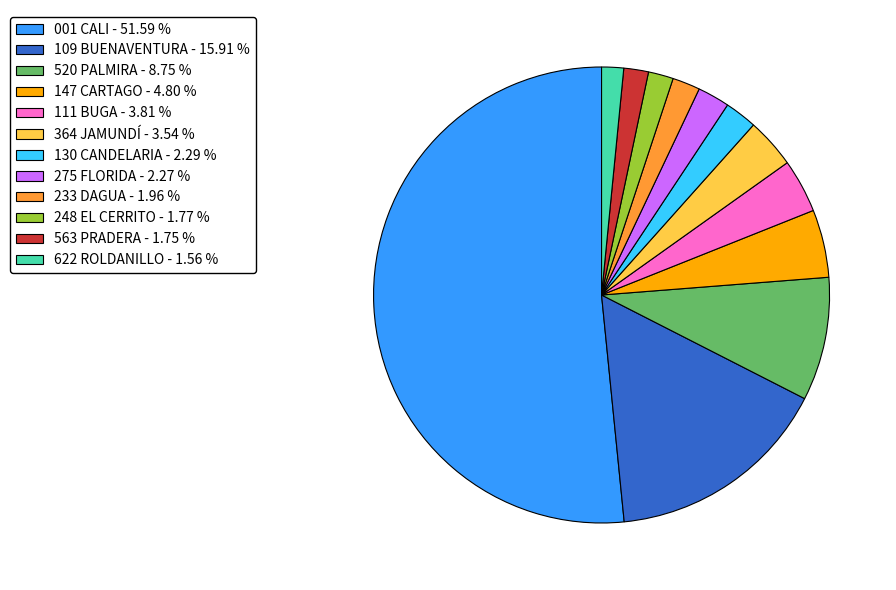

Does 109 BUENAVENTURA - 15.91 % account for over 50% of the chart?

No